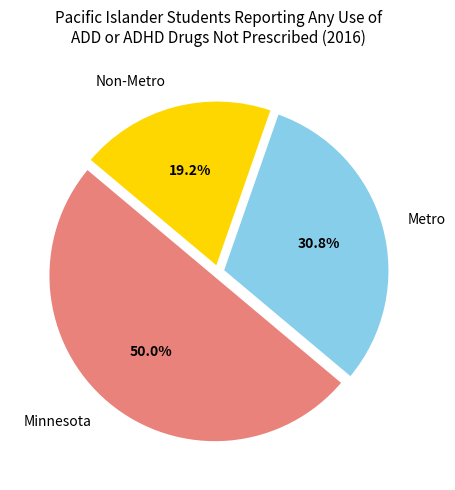

To the nearest percent, what percentage of the pie is Metro?

31%